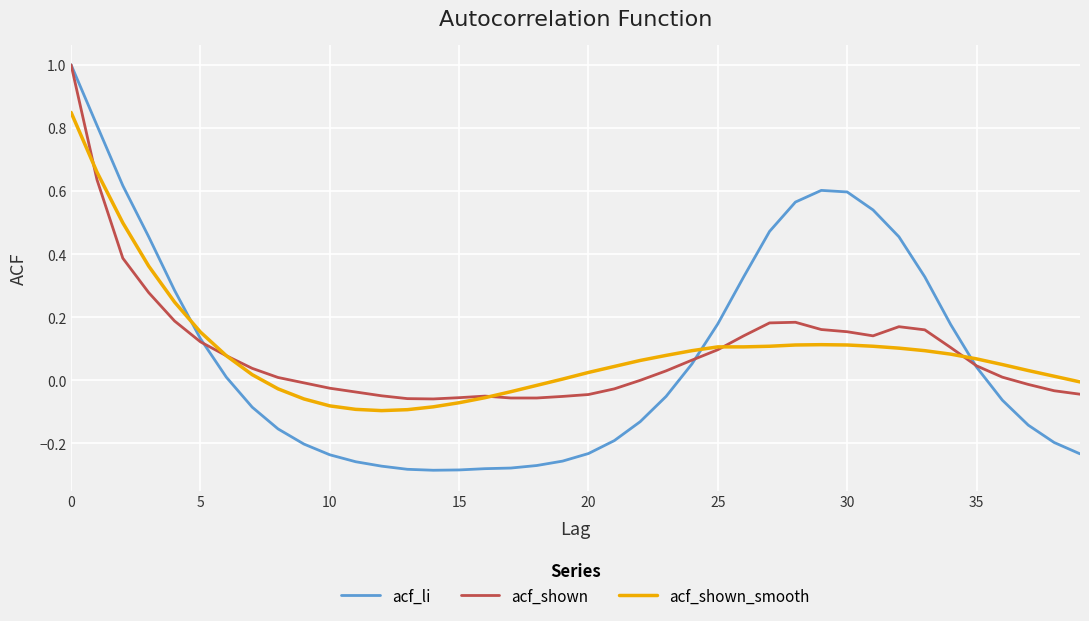

What is the highest value of the acf_li series?

1.0